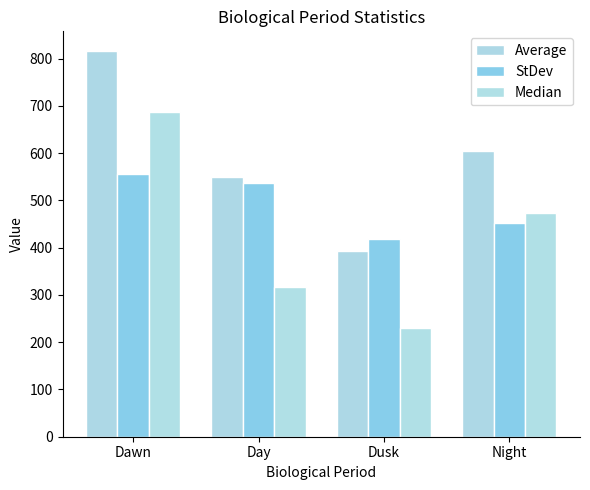

What is the label of the 1st bar from the right?

Night